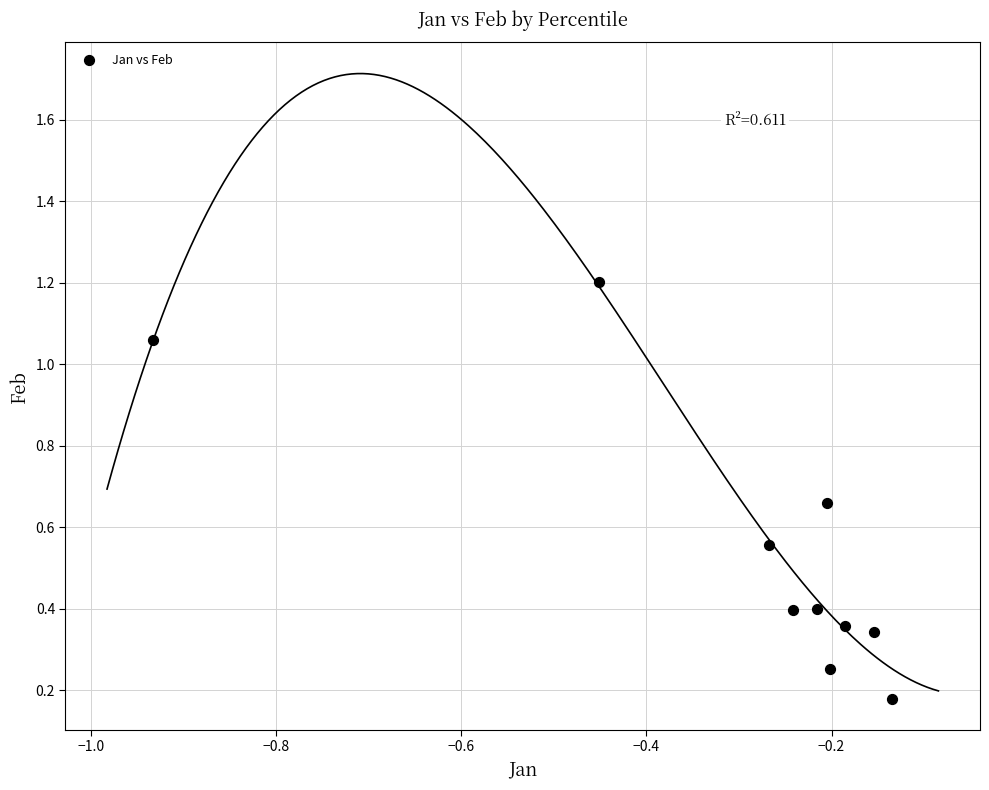

What is the average Y value?

0.5